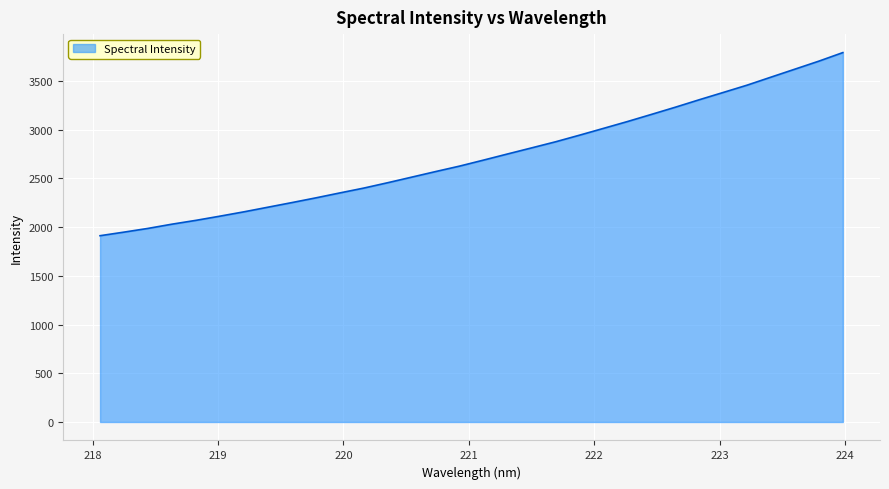

What is the smallest value displayed?

1911.7